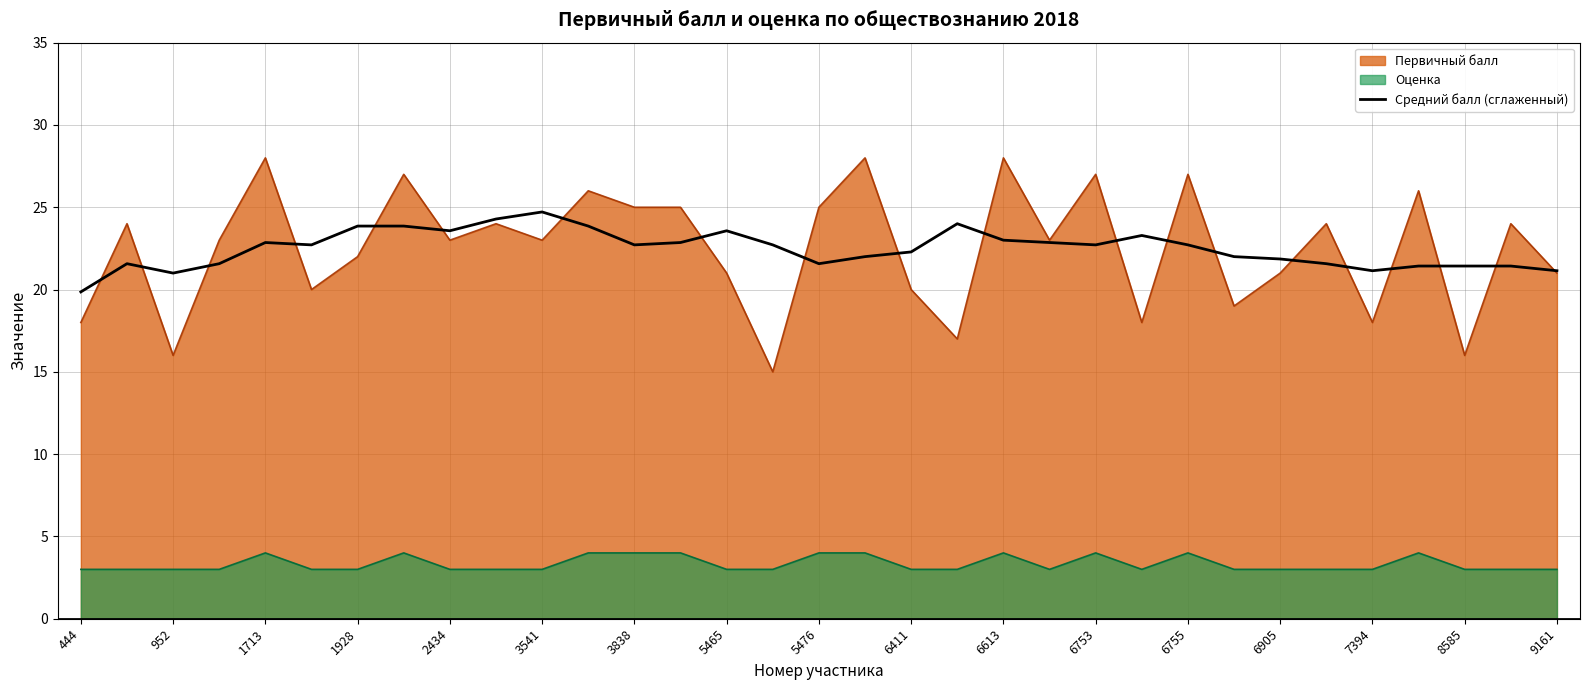

What is the spread (max minus min) of values at 3838?

21.0